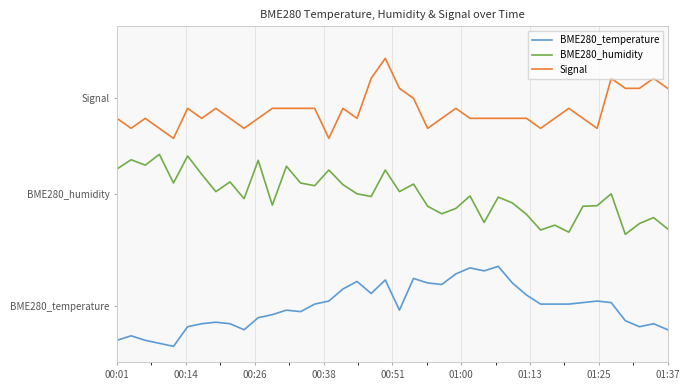

What are all the series names shown in the legend?

BME280_temperature, BME280_humidity, Signal